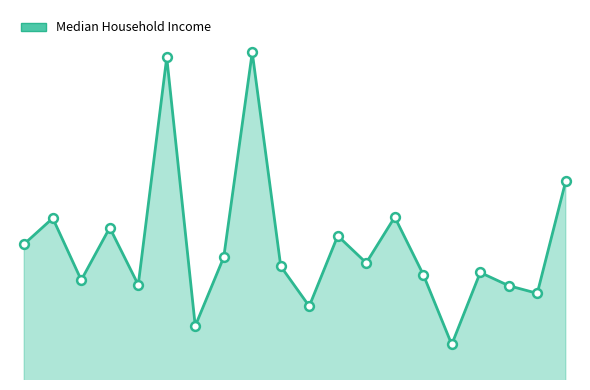

Is this an area chart (filled region under the line)?

Yes